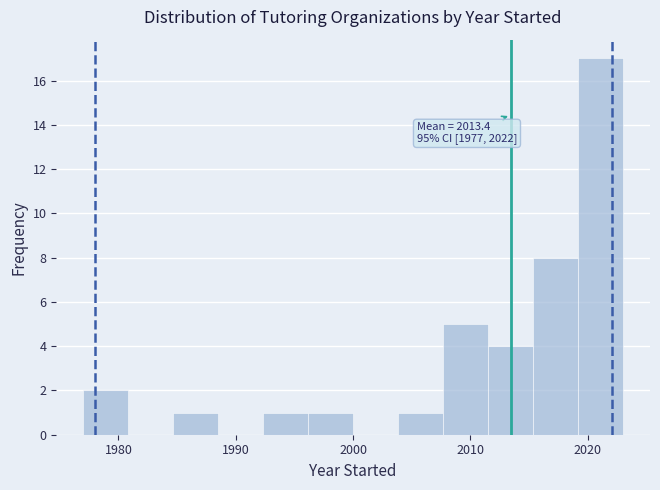

Around what value on the x-axis is the tallest bar? Give the approximate position of its centre, as read against the axis.

2021